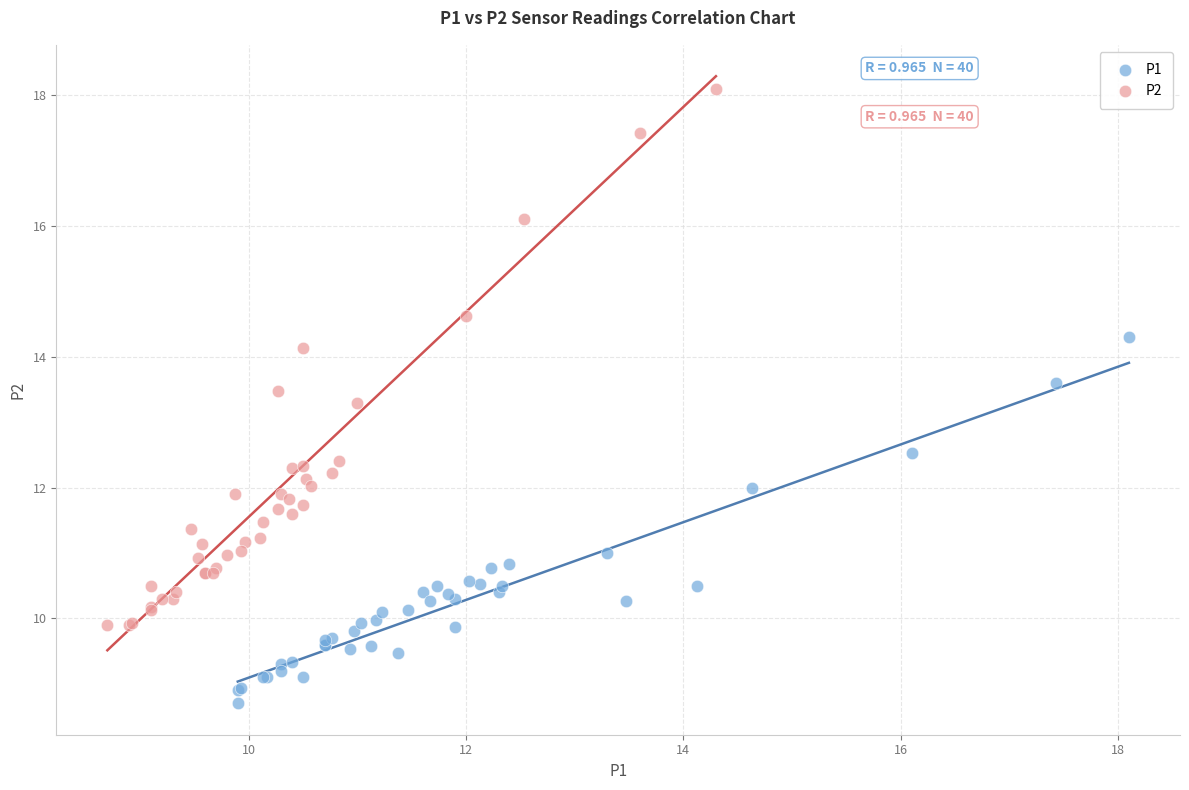

What are all the series names shown in the legend?

P1, P2